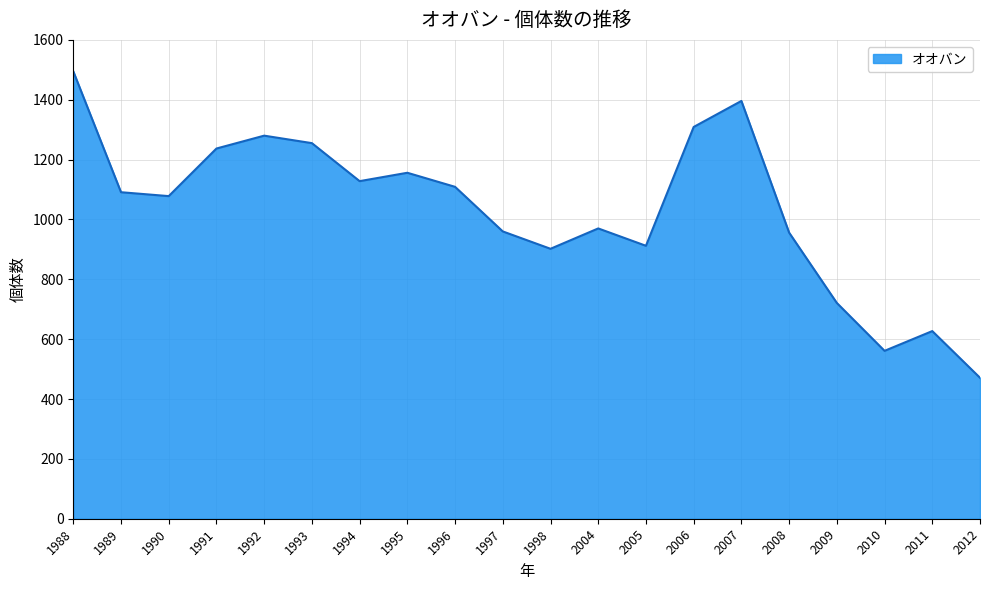

Read the value at 2009, to the nearest 50.

700